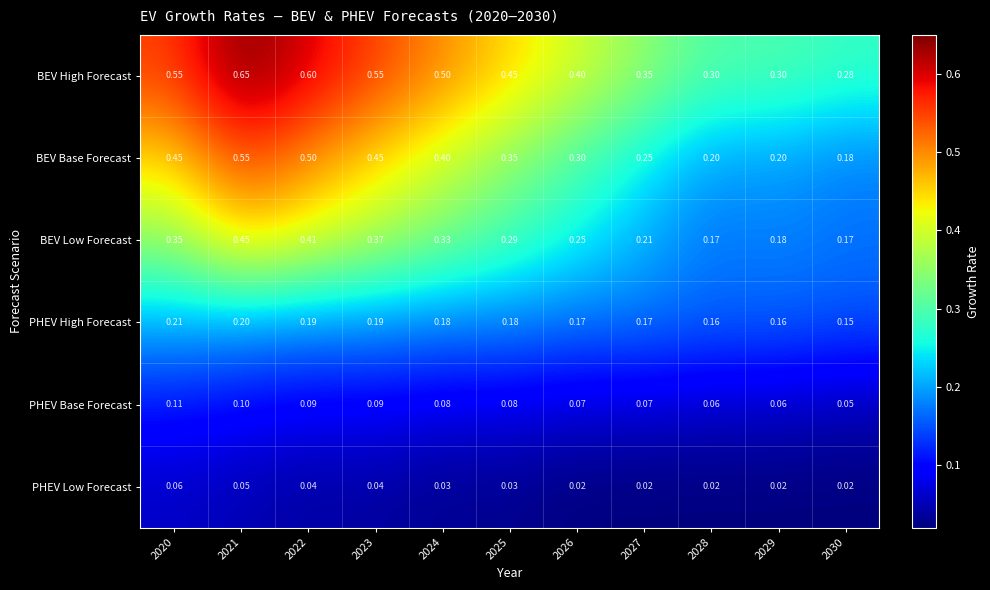

At 2020, list the series in order from largest to smallest.

BEV High Forecast, BEV Base Forecast, BEV Low Forecast, PHEV High Forecast, PHEV Base Forecast, PHEV Low Forecast